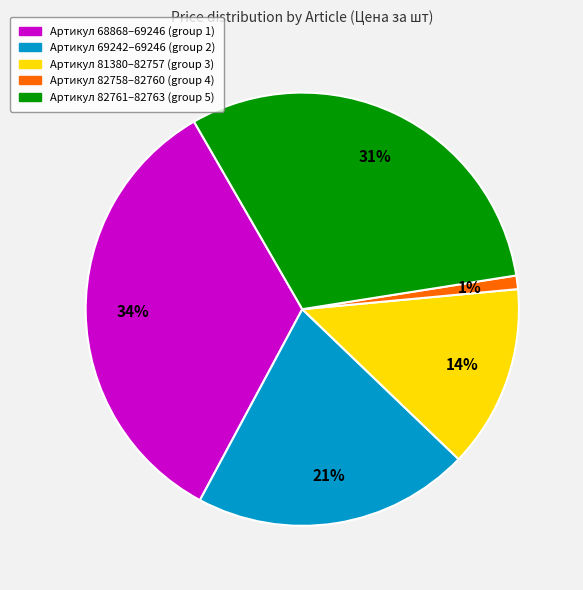

Which slice is the smallest?

Артикул 82758–82760 (group 4)